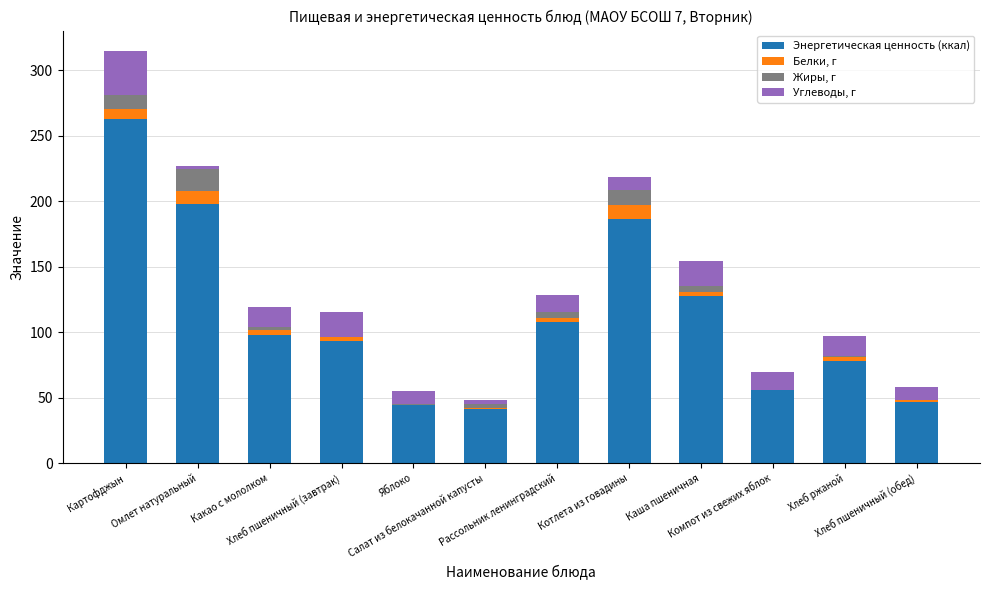

What is the maximum value for Энергетическая ценность (ккал)?

262.5